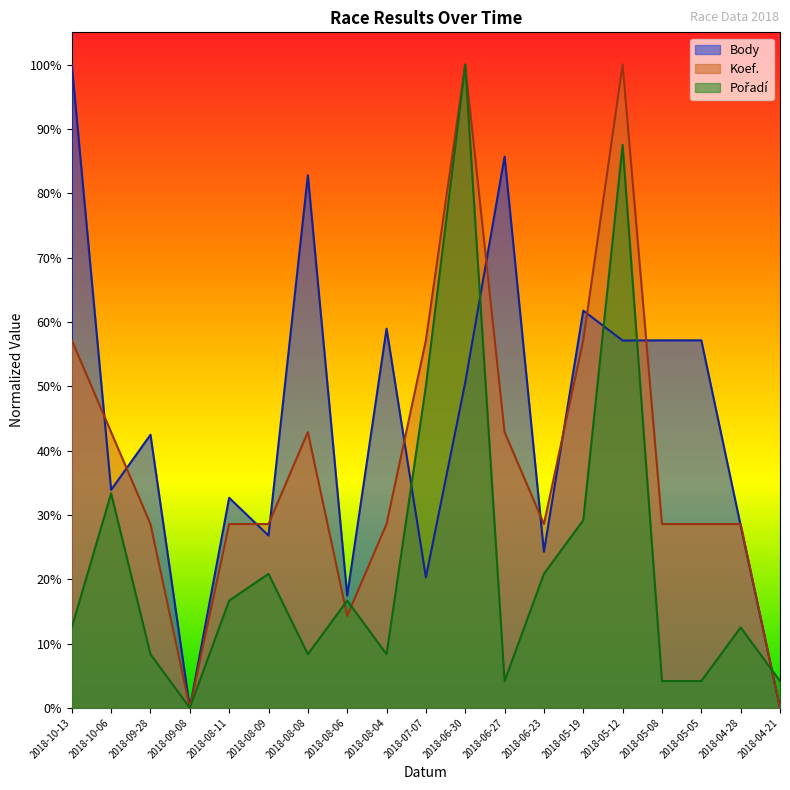

Where is the first local maximum for Pořadí?

2018-10-06